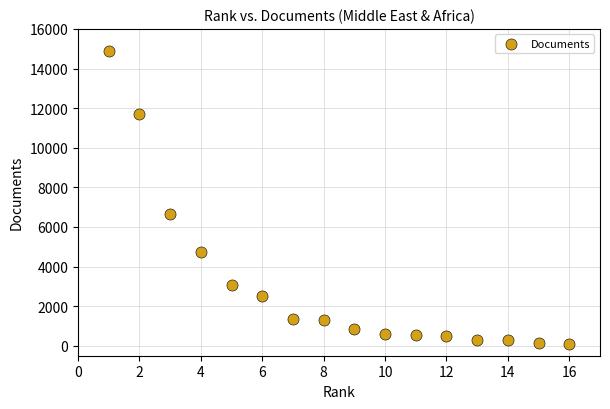

What is the range of X values (max minus min)?

15